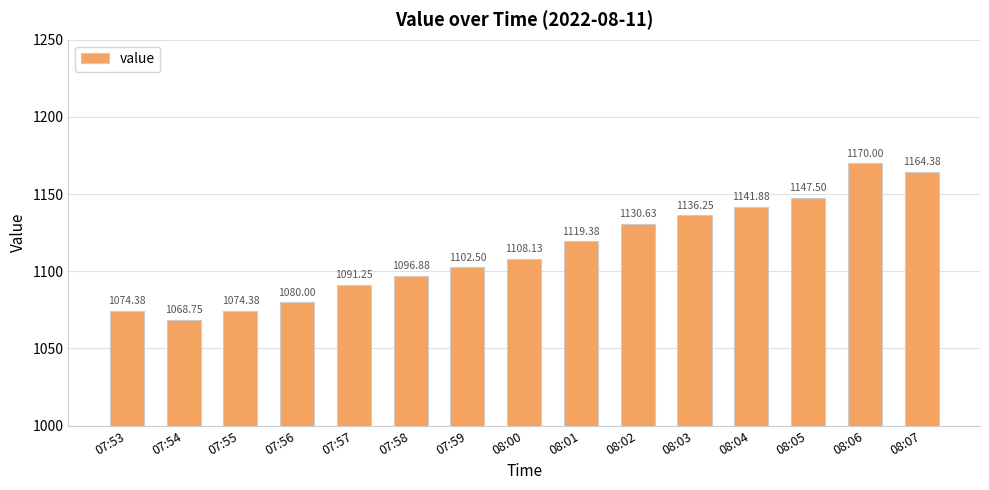

Which has a higher value, 08:05 or 07:53?

08:05